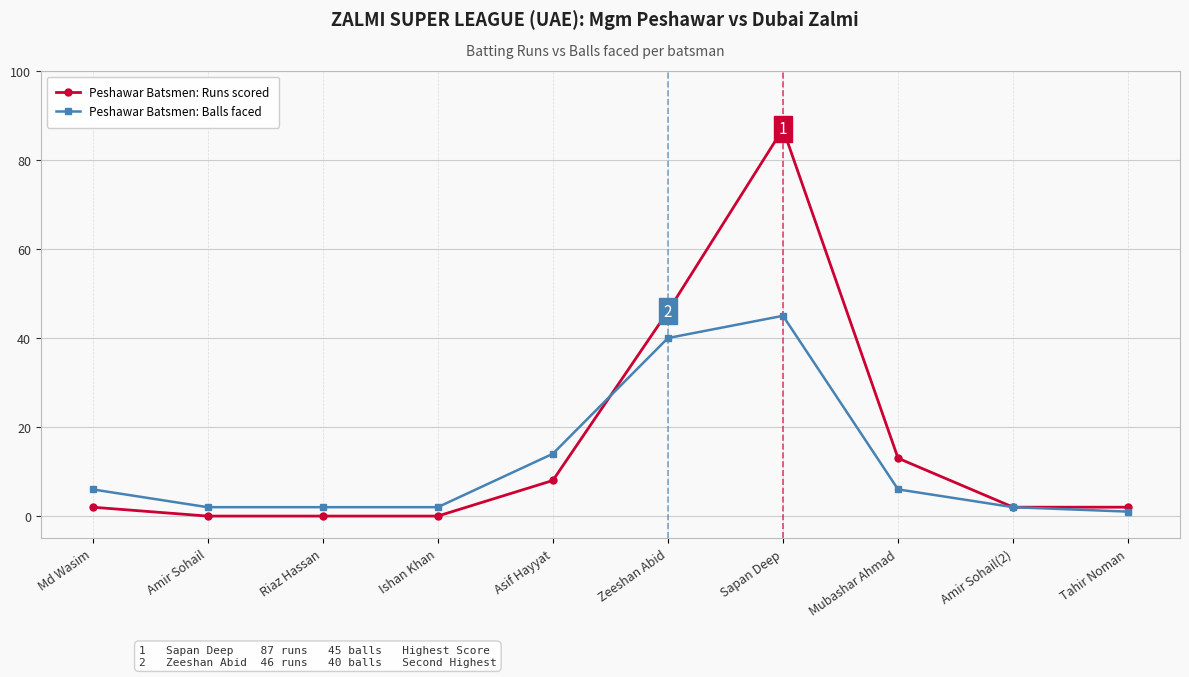

Does the chart display data point markers on the line(s)?

Yes